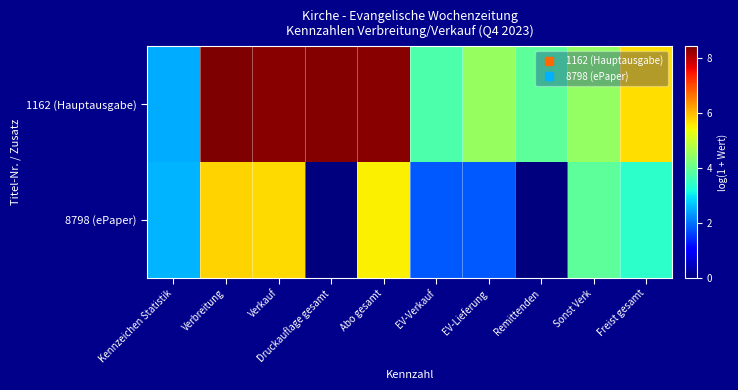

Reading left to right, transcribe all the data shown in this chart.

1162 (Hauptausgabe): Kennzeichen Statistik=2.5	Verbreitung=8.4	Verkauf=8.4	Druckauflage gesamt=8.4	Abo gesamt=8.3	EV-Verkauf=3.7	EV-Lieferung=4.5	Remittenden=3.9	Sonst Verk=4.5	Freist gesamt=5.7
8798 (ePaper): Kennzeichen Statistik=2.6	Verbreitung=5.8	Verkauf=5.7	Druckauflage gesamt=0.0	Abo gesamt=5.5	EV-Verkauf=1.8	EV-Lieferung=1.8	Remittenden=0.0	Sonst Verk=3.9	Freist gesamt=3.4